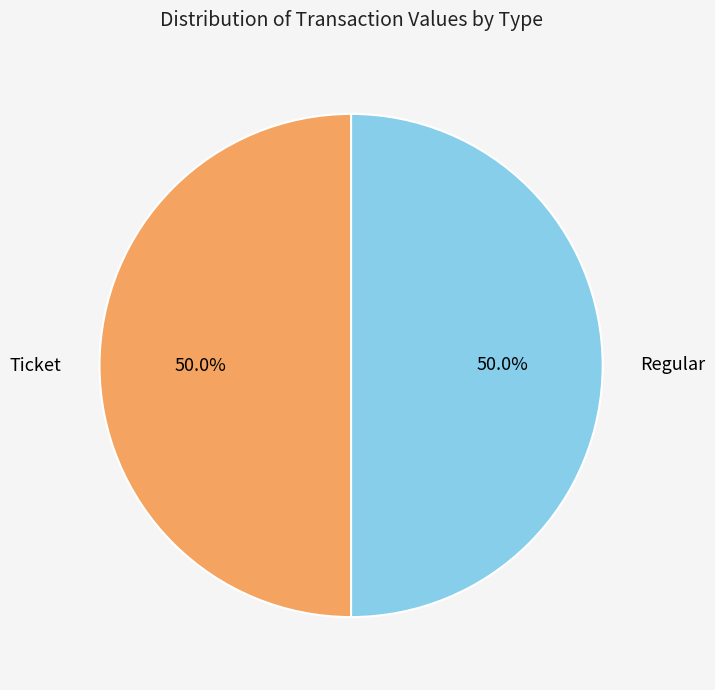

To the nearest percent, what is the difference between the largest and smallest slice percentages?

0%